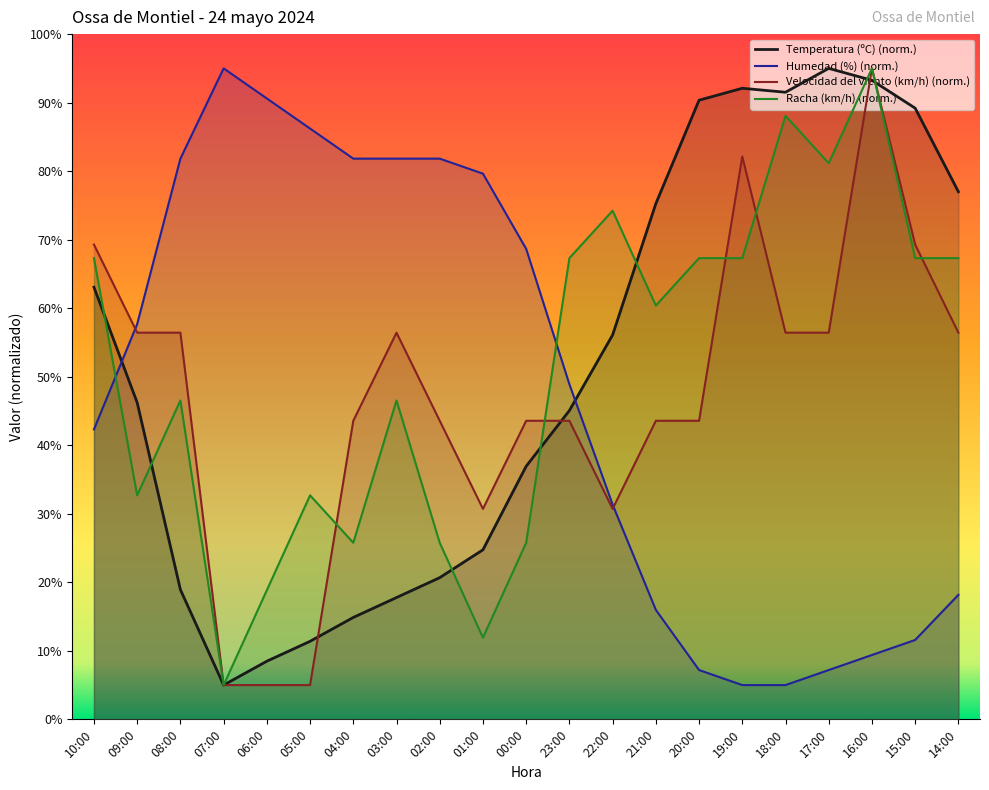

Between 08:00 and 00:00, which series saw the biggest shift?

Racha (km/h) (norm.)